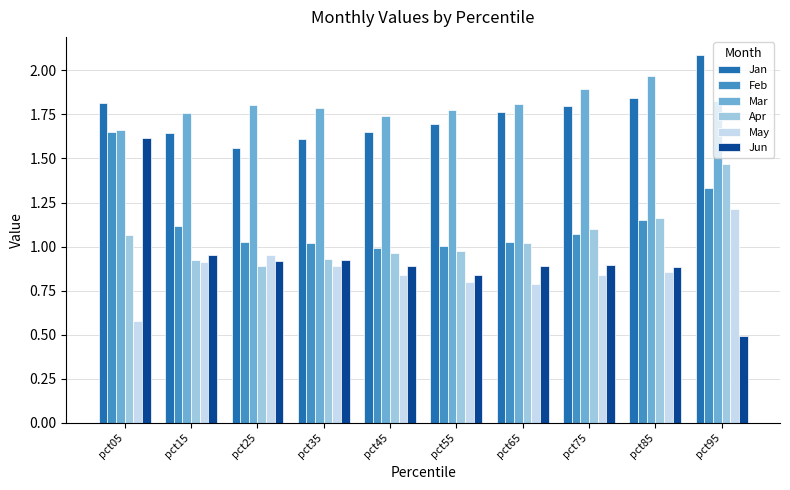

At which category does the chart reach its minimum across all series?

pct95